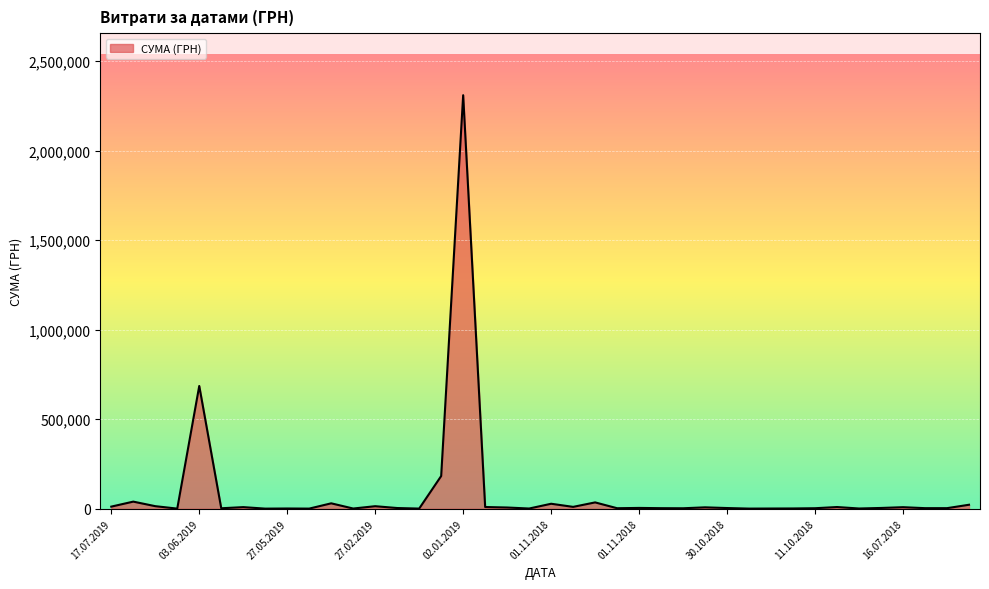

What is the difference between the maximum and minimum values?

2309614.0